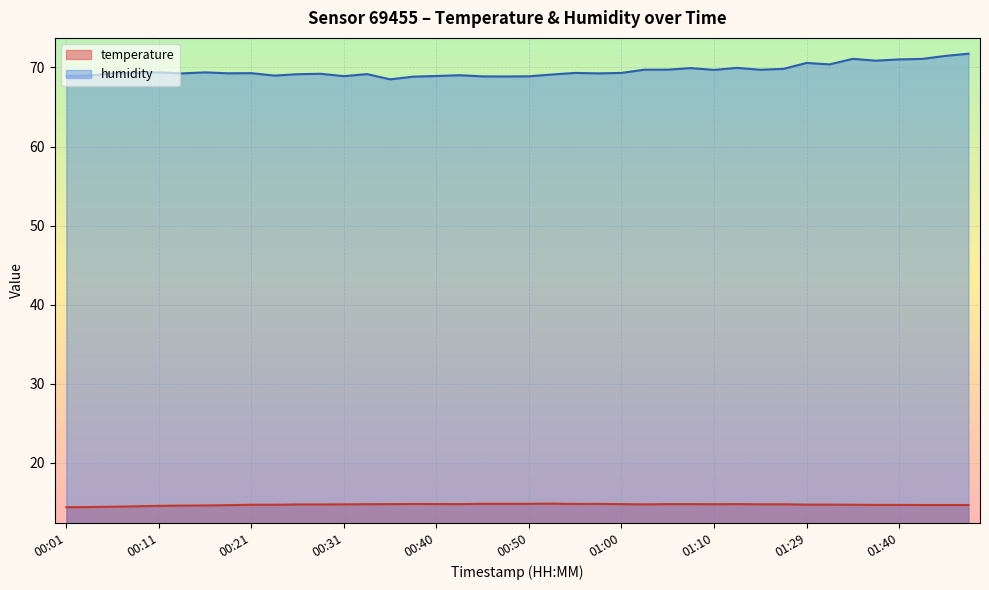

What is the label of the 10th point from the right?

01:15